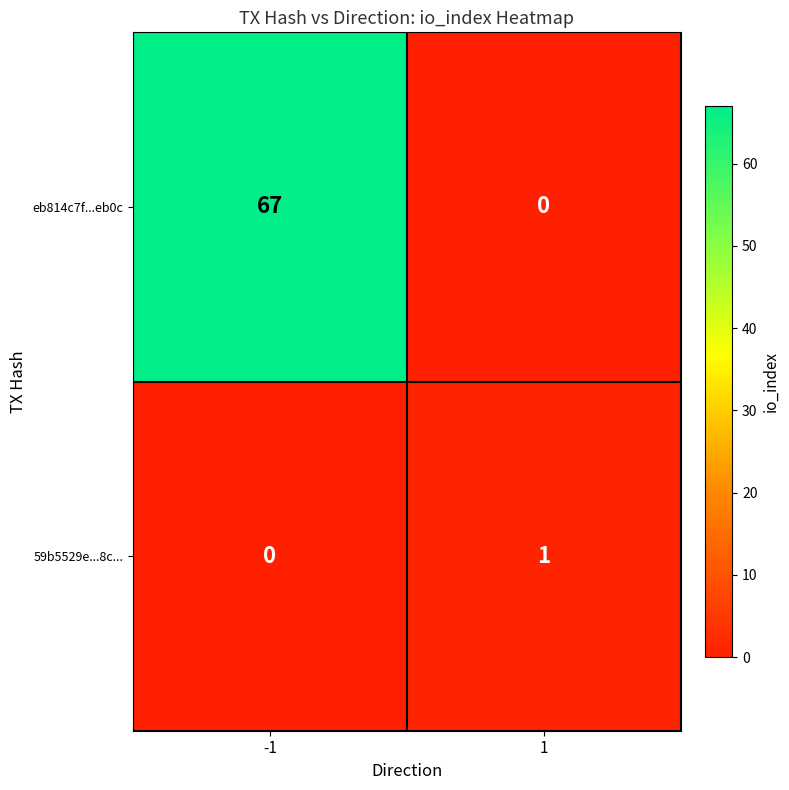

At which category does the chart reach its peak across all series?

-1